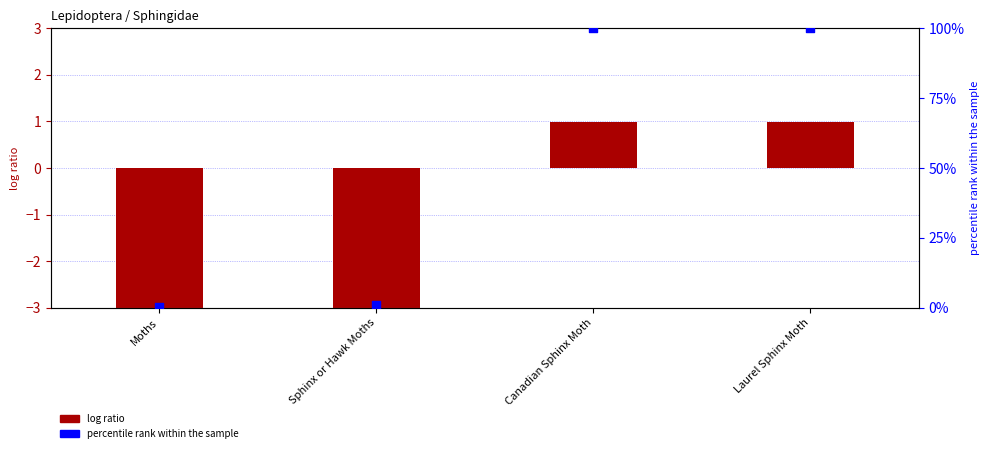

Which series has the largest Y range (max minus min)?

percentile rank within the sample